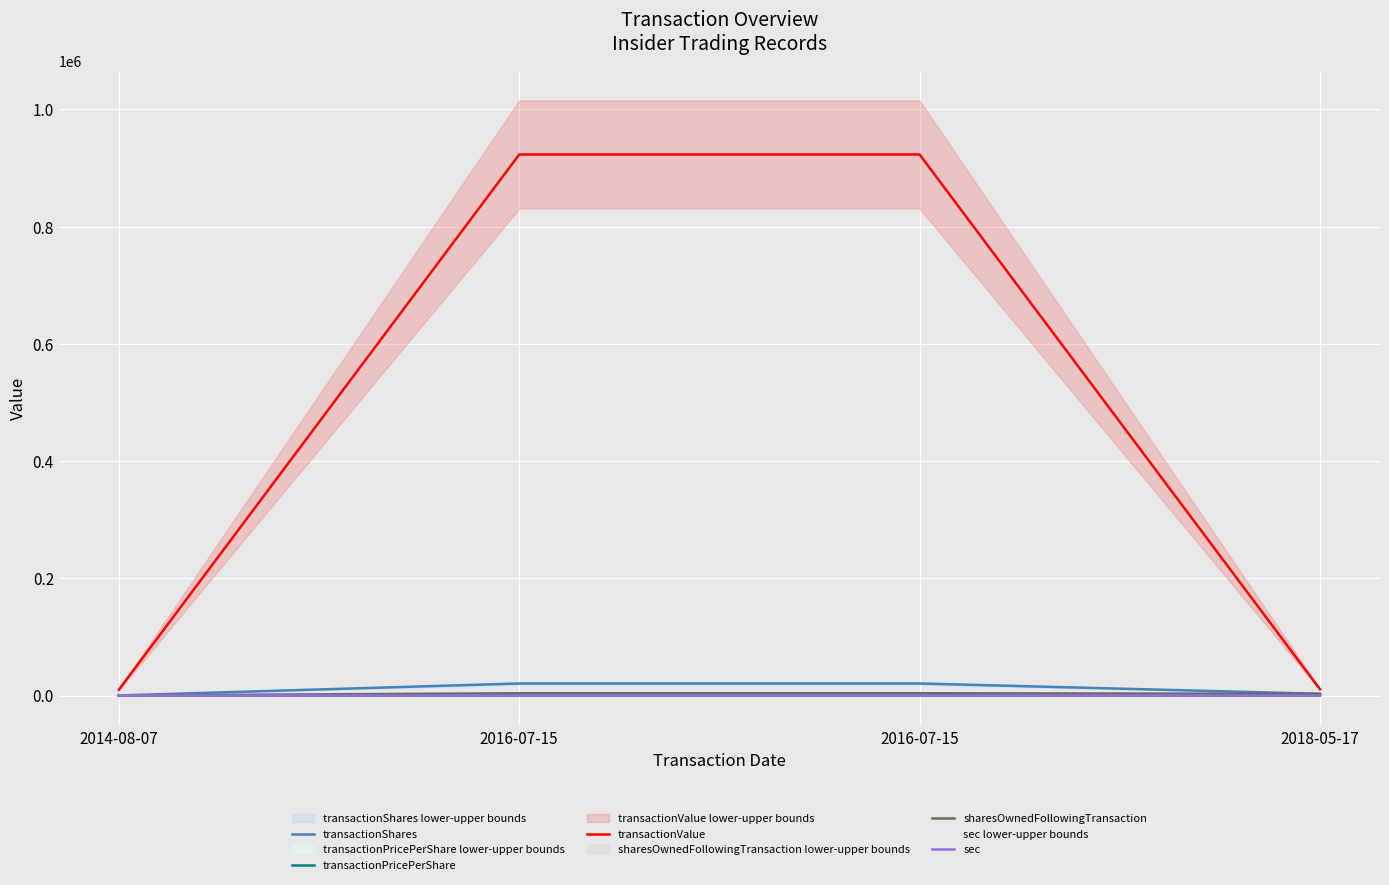

How many lines are shown in the chart?

5